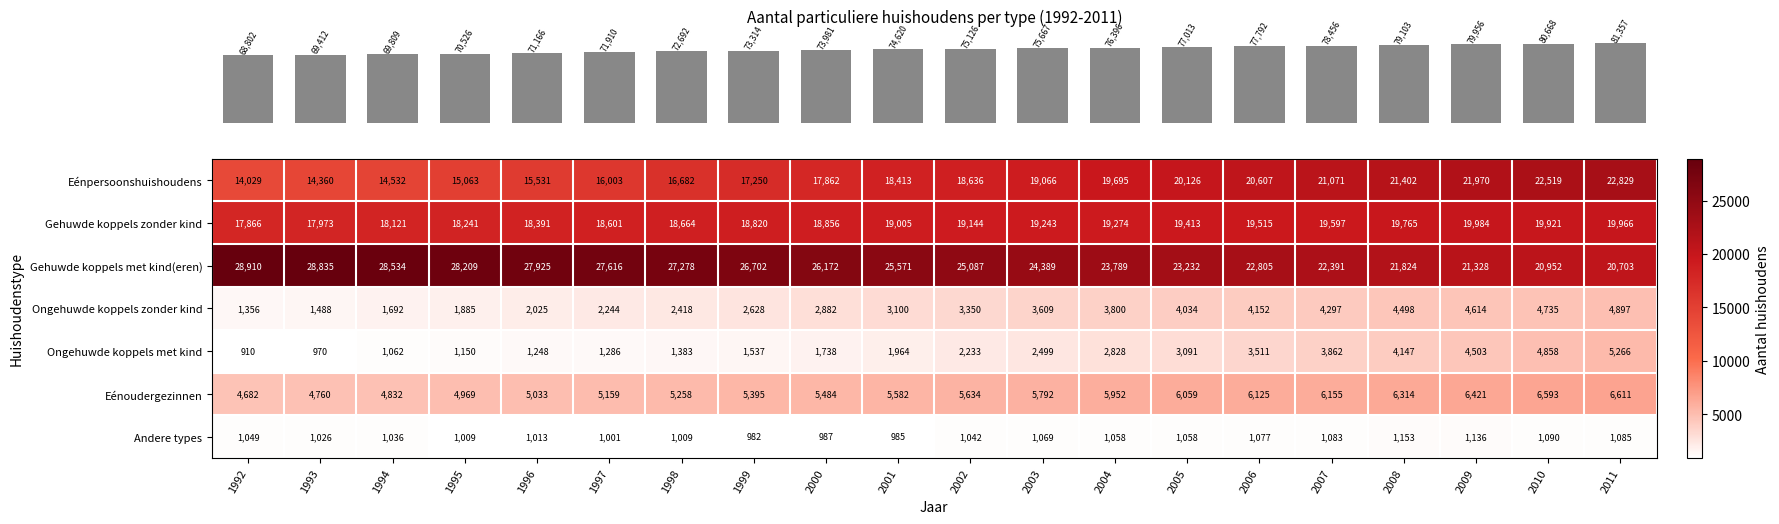

Which series has the largest range (max minus min)?

Eénpersoonshuishoudens